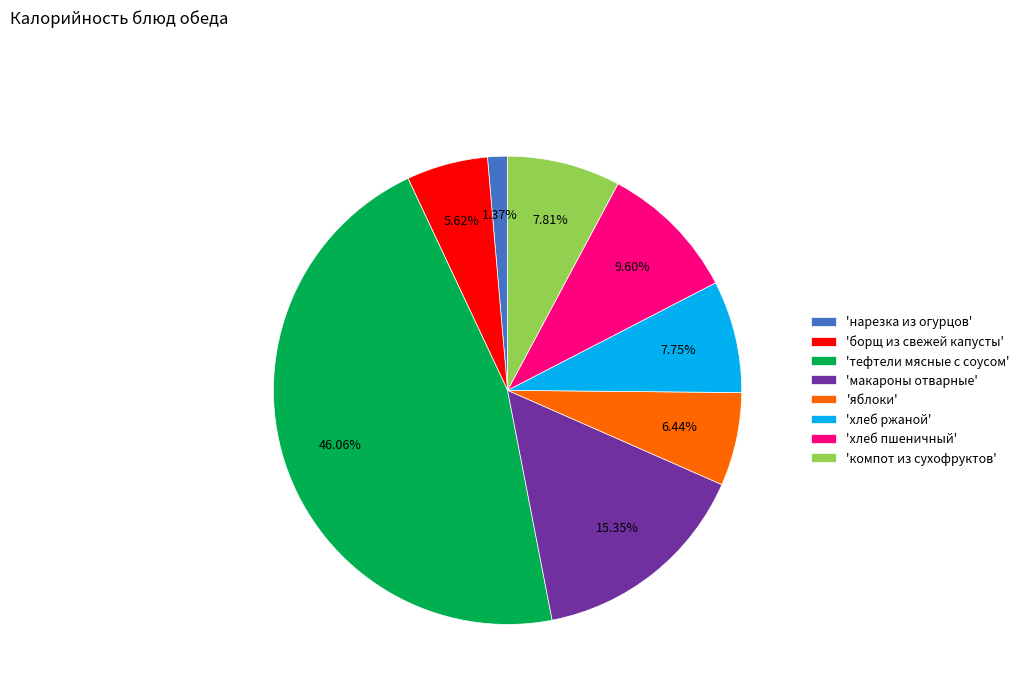

What is the smallest slice in the pie chart?

'нарезка из огурцов'